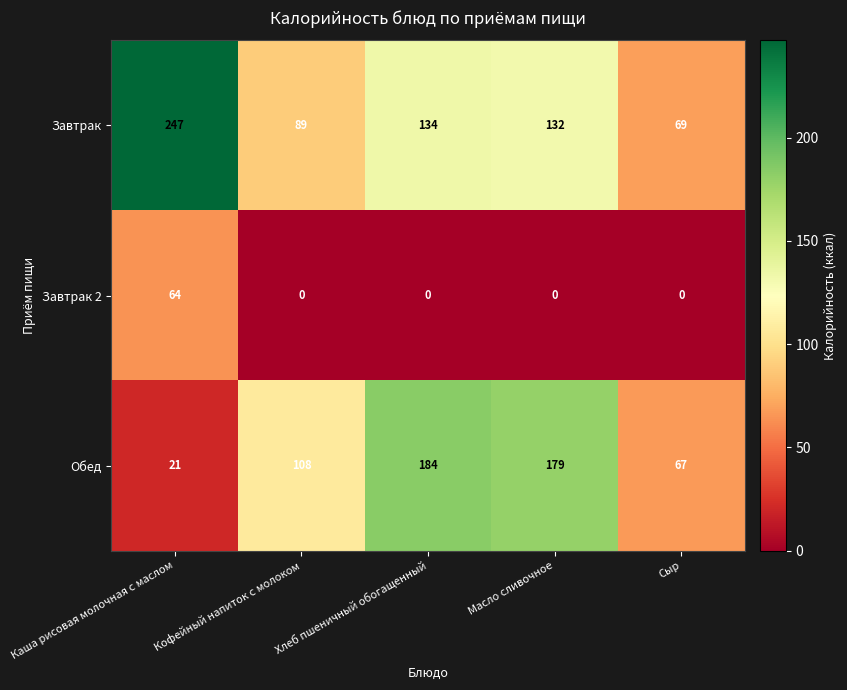

What is the minimum value for Обед?

21